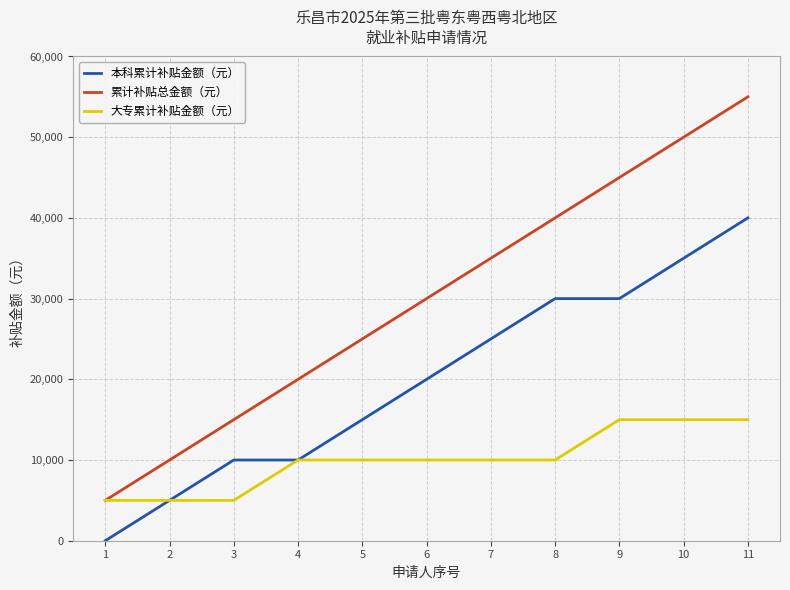

What is the difference between the second highest and second lowest values in the 大专累计补贴金额（元） series?

10000